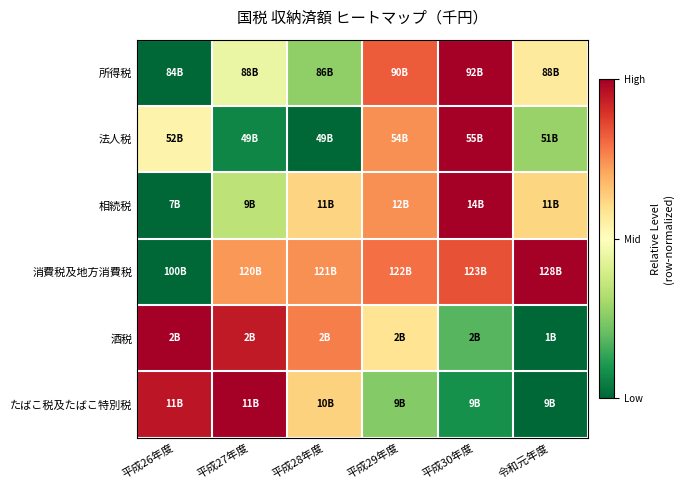

Reading left to right, extract all data points from this chart.

所得税: 平成26年度=0.0	平成27年度=0.4	平成28年度=0.3	平成29年度=0.8	平成30年度=1.0	令和元年度=0.6
法人税: 平成26年度=0.5	平成27年度=0.1	平成28年度=0.0	平成29年度=0.7	平成30年度=1.0	令和元年度=0.3
相続税: 平成26年度=0.0	平成27年度=0.3	平成28年度=0.6	平成29年度=0.7	平成30年度=1.0	令和元年度=0.6
消費税及地方消費税: 平成26年度=0.0	平成27年度=0.7	平成28年度=0.7	平成29年度=0.8	平成30年度=0.8	令和元年度=1.0
酒税: 平成26年度=1.0	平成27年度=0.9	平成28年度=0.8	平成29年度=0.6	平成30年度=0.2	令和元年度=0.0
たばこ税及たばこ特別税: 平成26年度=1.0	平成27年度=1.0	平成28年度=0.6	平成29年度=0.2	平成30年度=0.1	令和元年度=0.0